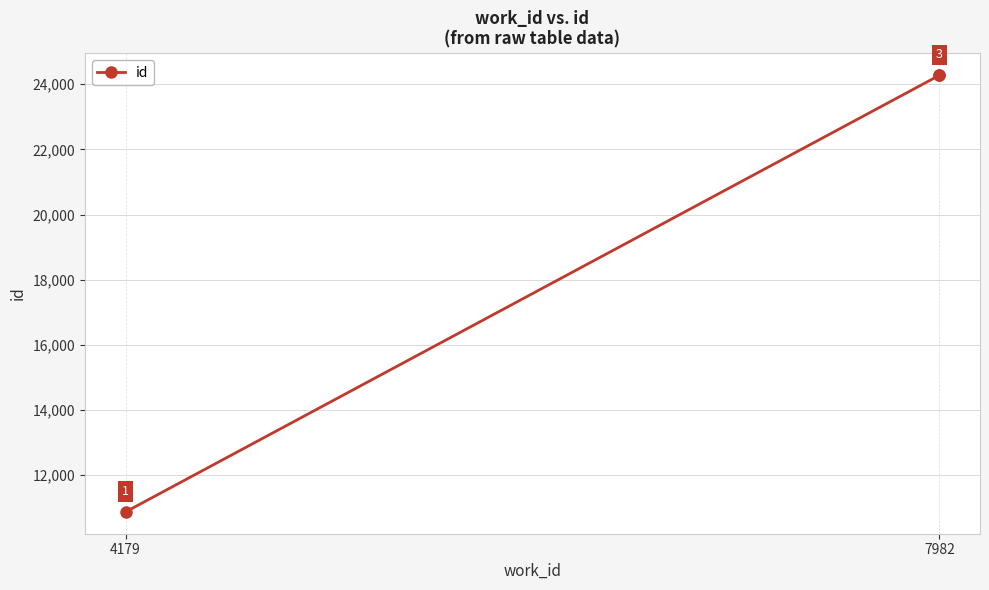

How many lines are shown in the chart?

1